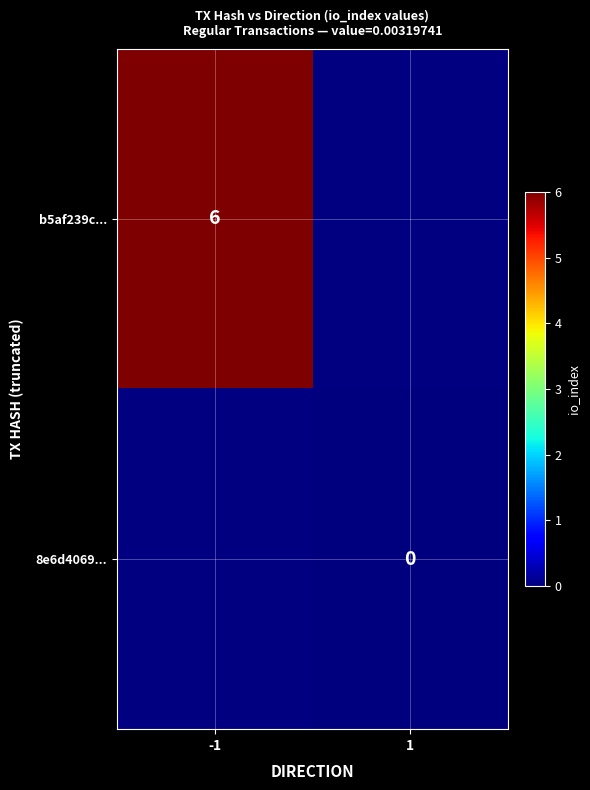

The b5af239c... series shows 4 at -1. True or false?

False